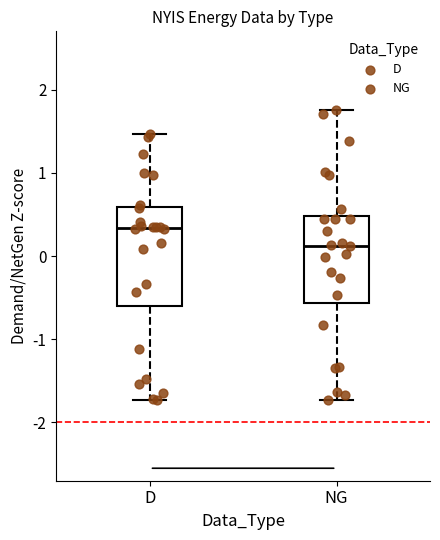

Comparing the boxes themselves (not the whiskers), which one is the tallest?

D